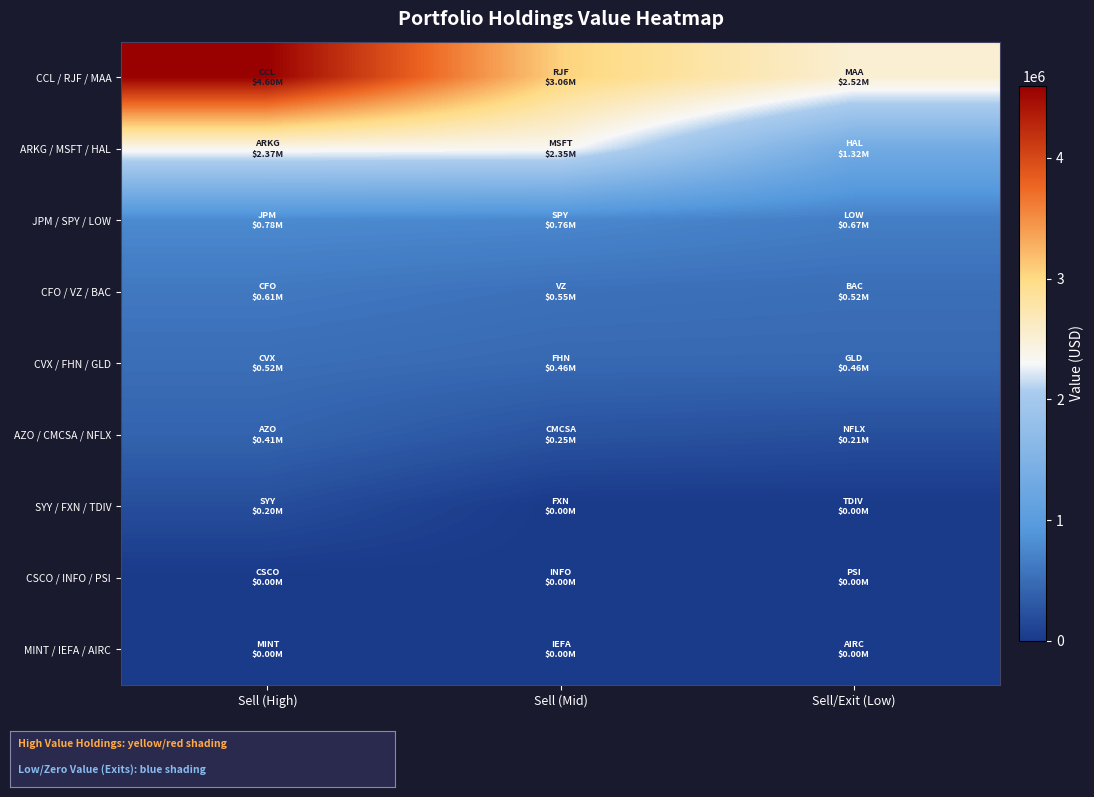

How many distinct data groups are displayed?

9